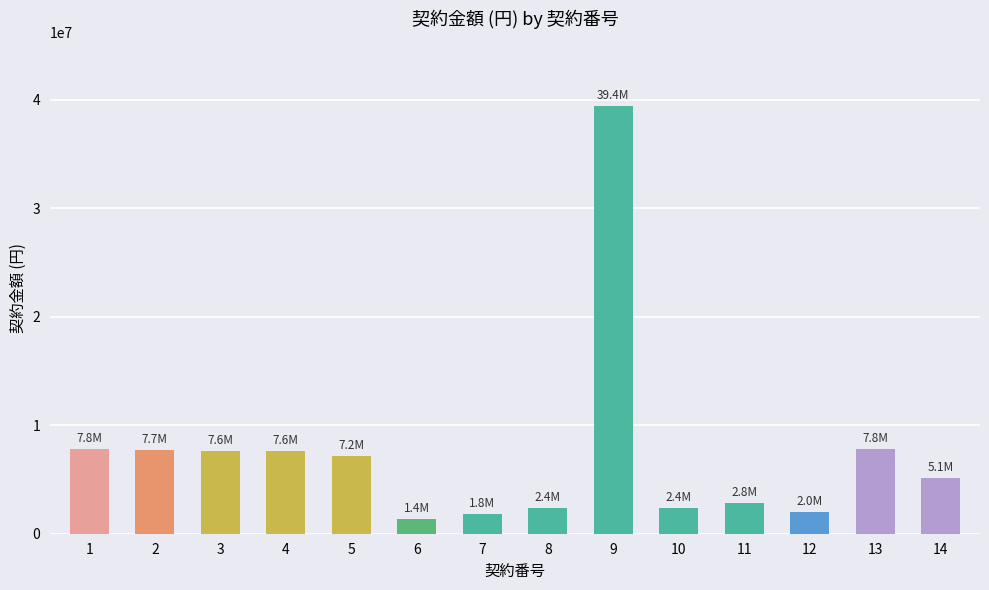

What is the change in value from 2 to 12?

-5709948